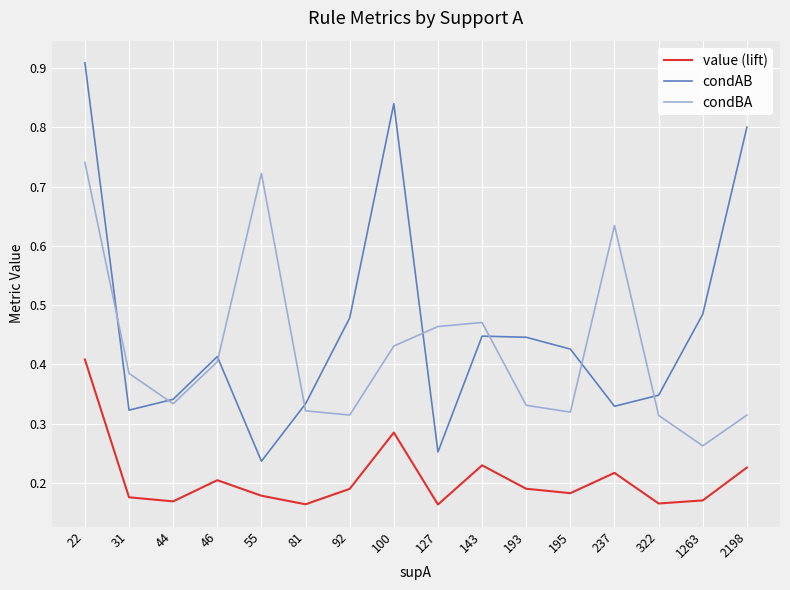

At which category does the chart reach its peak across all series?

22